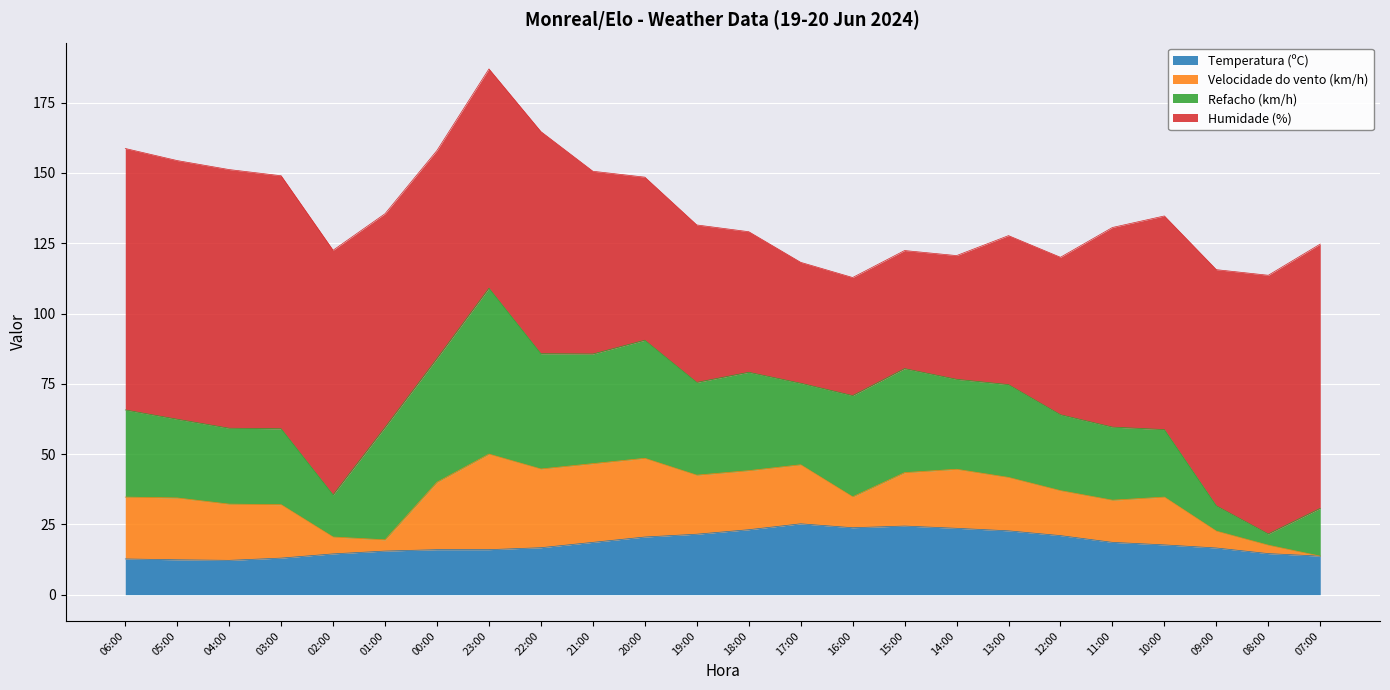

True or false: Velocidade do vento (km/h) and Refacho (km/h) cross at least once.

False